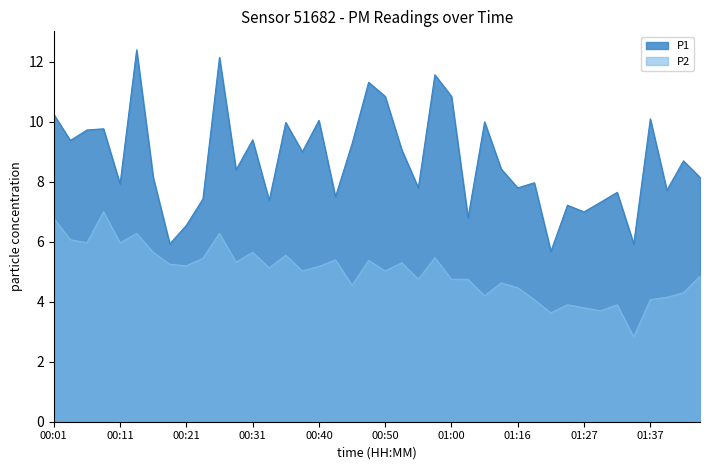

How many distinct data groups are displayed?

2